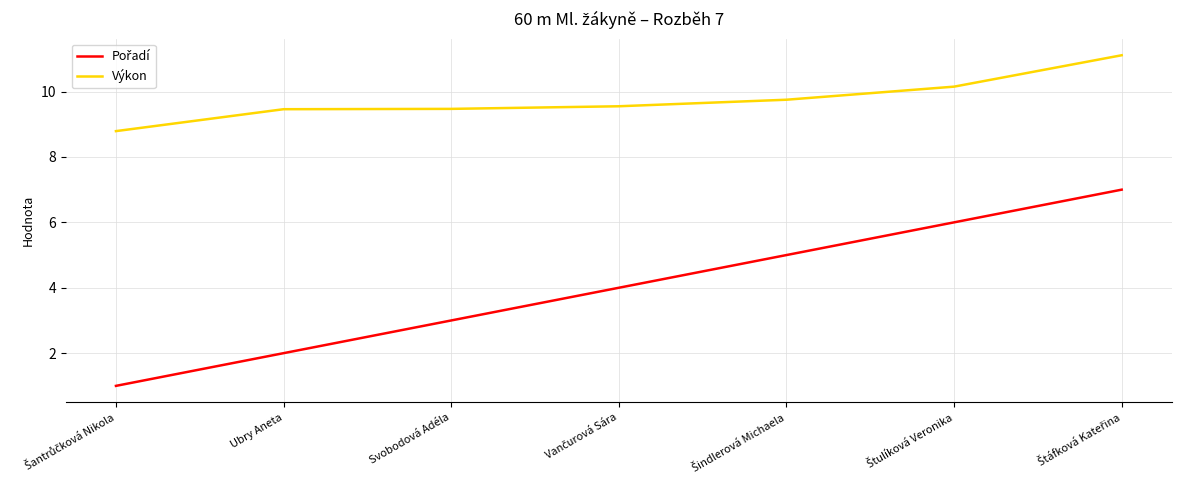

What is the difference between the second highest and second lowest values in the Výkon series?

0.7